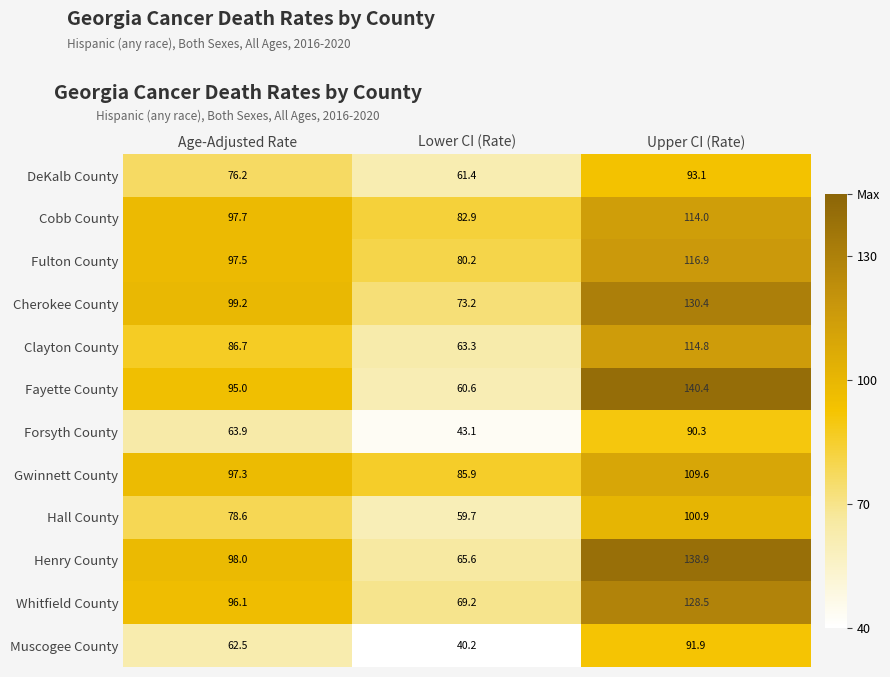

True or false: Fayette County has a value of 65.4 at Upper CI (Rate).

False